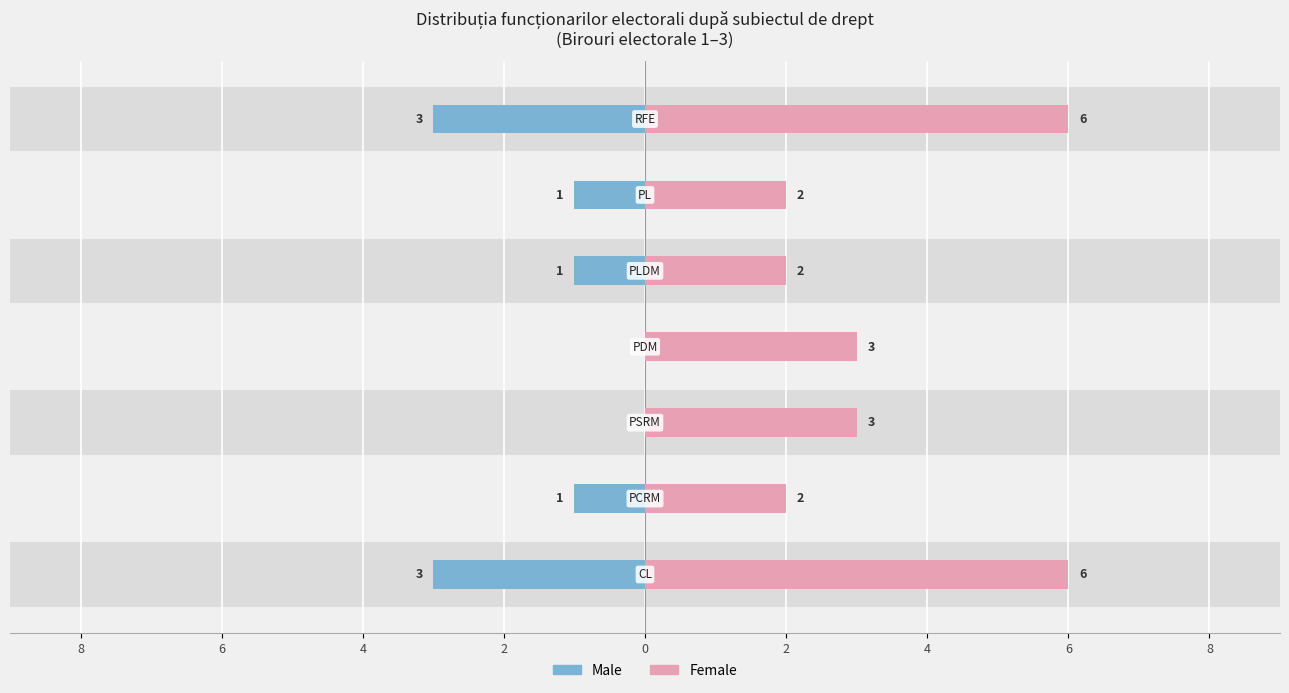

At how many categories does at least one series exceed 0?

7